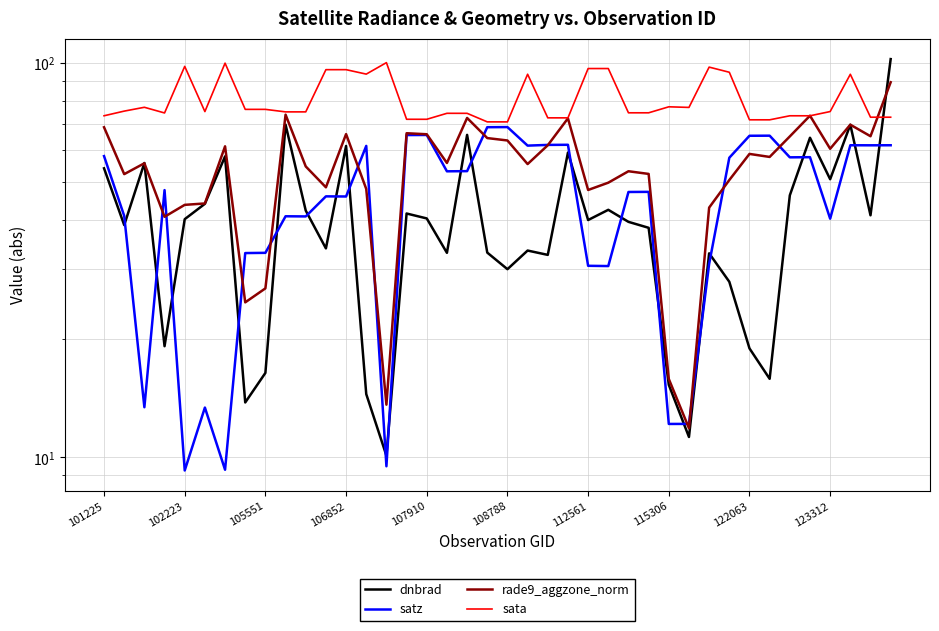

What is the difference between the highest and lowest values at 19?

37.8